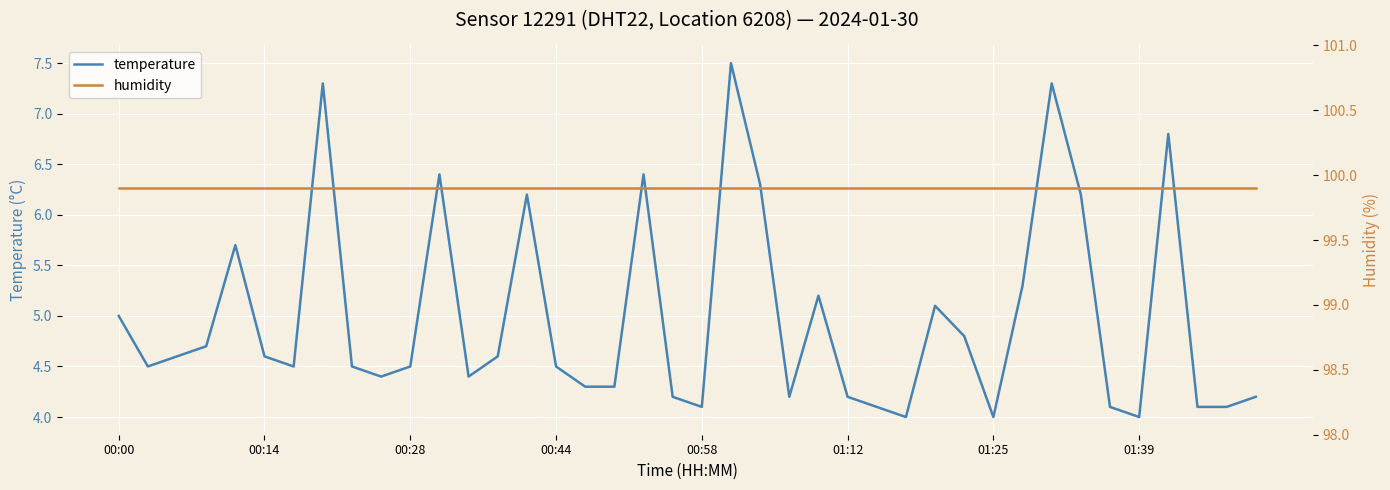

Is this an area chart (filled region under the line)?

No